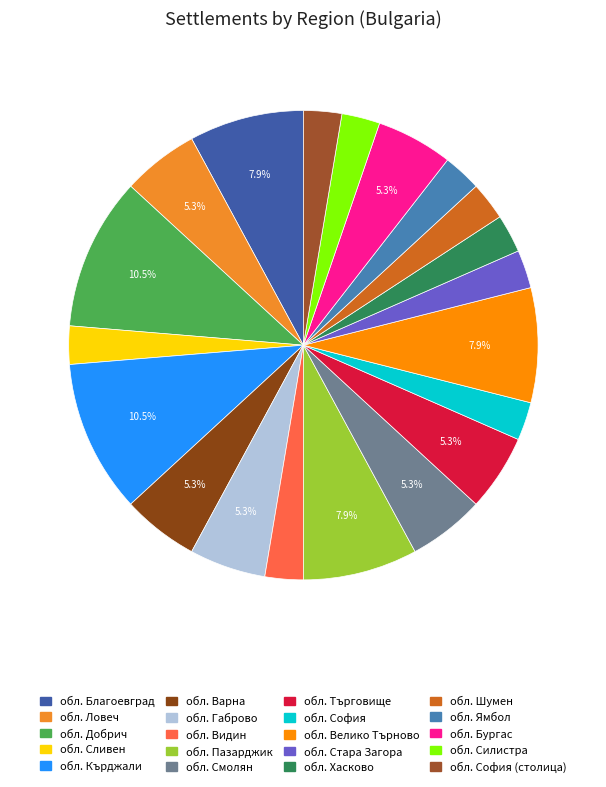

Rank the categories by value from highest to lowest.

обл. Добрич, обл. Кърджали, обл. Благоевград, обл. Пазарджик, обл. Велико Търново, обл. Ловеч, обл. Варна, обл. Габрово, обл. Смолян, обл. Търговище, обл. Бургас, обл. Сливен, обл. Видин, обл. София, обл. Стара Загора, обл. Хасково, обл. Шумен, обл. Ямбол, обл. Силистра, обл. София (столица)